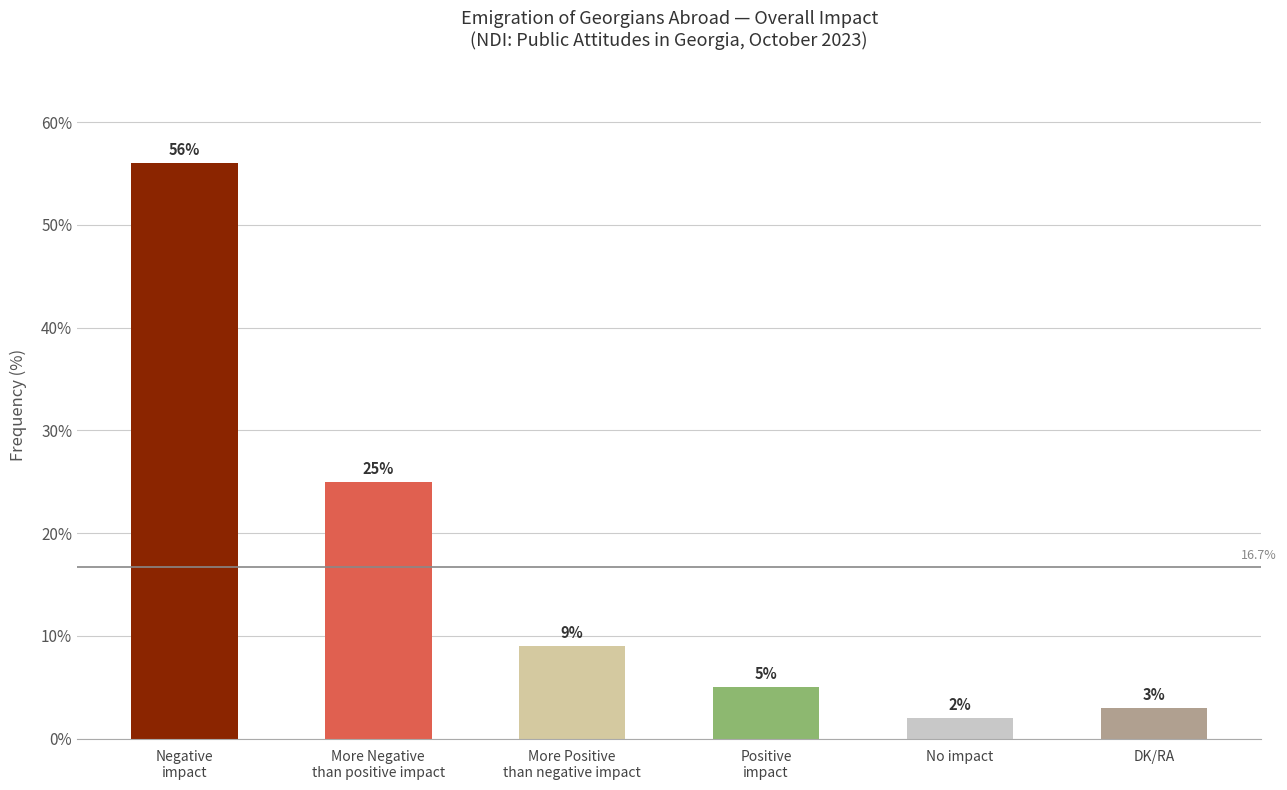

How many data points are less than 9?

3